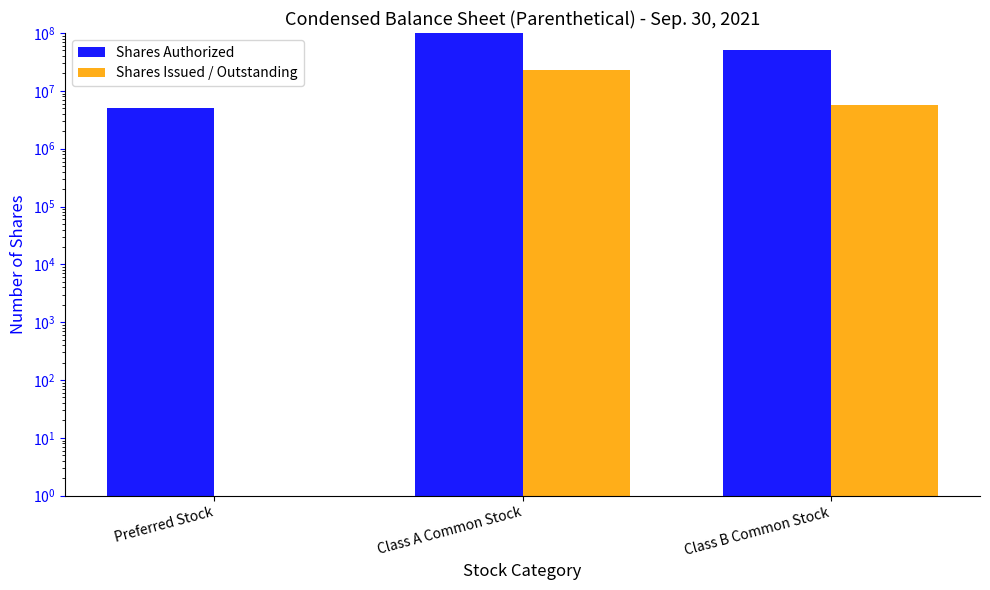

What is the value of the Shares Issued / Outstanding bar at the 2nd from the left?

23000000